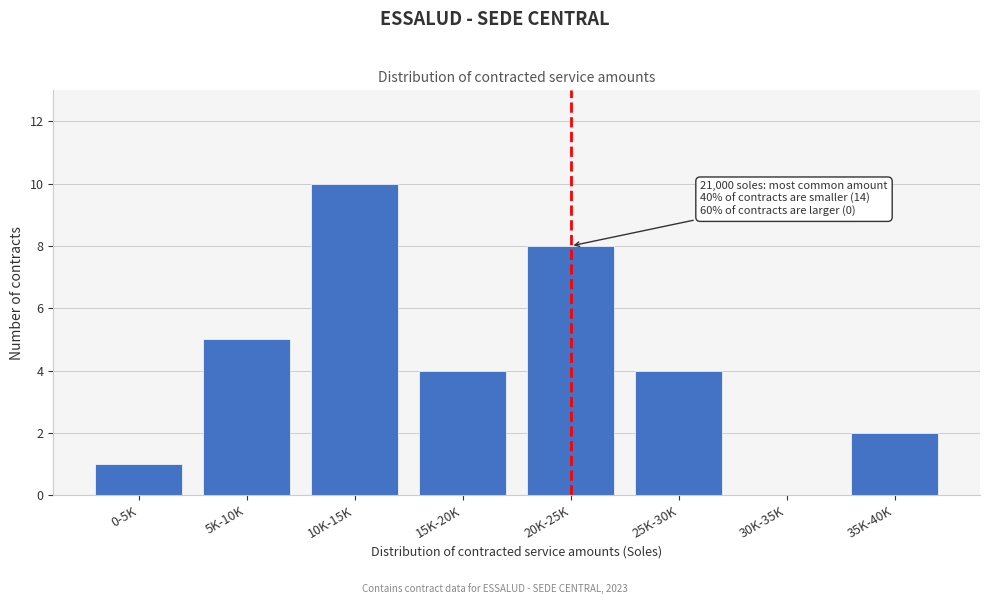

Reading right to left, list all the values displayed in this chart.

35K-40K=2	30K-35K=0	25K-30K=4	20K-25K=8	15K-20K=4	10K-15K=10	5K-10K=5	0-5K=1